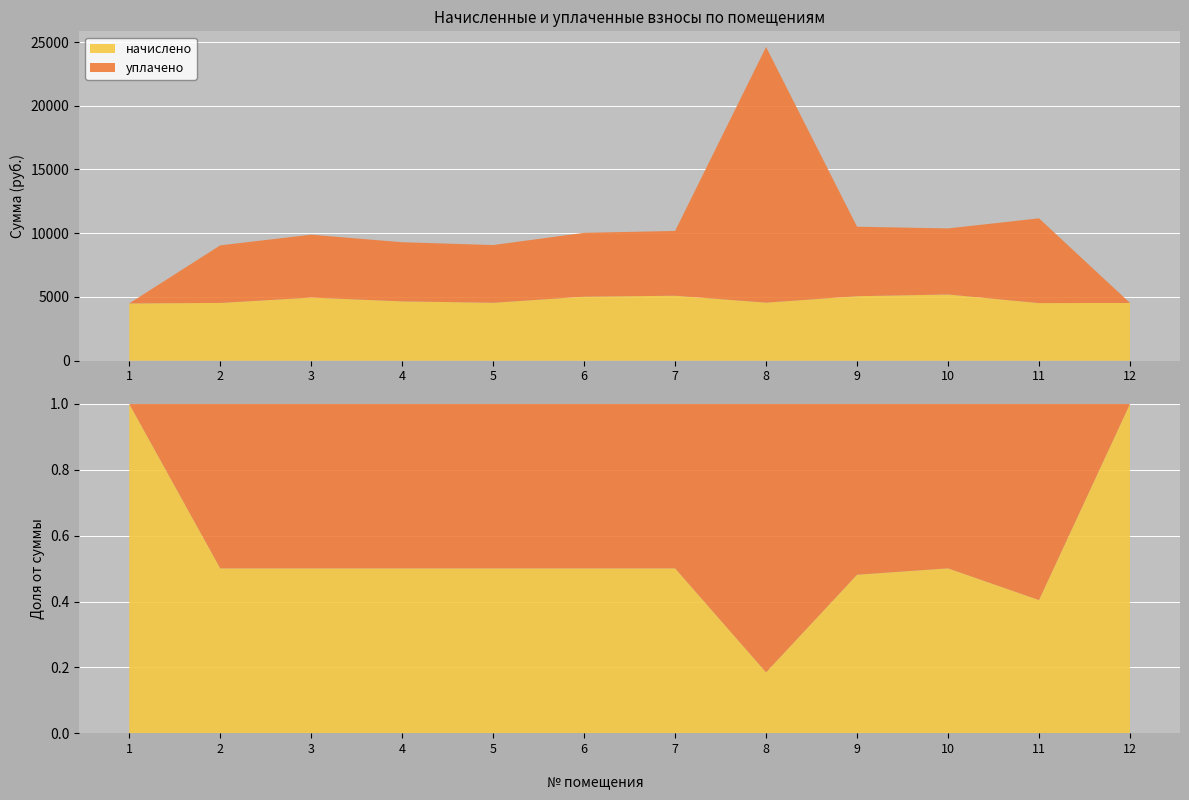

Reading right to left, transcribe all the data shown in this chart.

начислено: 12=4530.8	11=4518.5	10=5195.6	9=5060.3	8=4555.4	7=5097.1	6=5023.3	5=4543.1	4=4654.0	3=4949.4	2=4530.8	1=4493.9
уплачено: 12=0.0	11=6648.9	10=5179.2	9=5449.5	8=20051.0	7=5080.2	6=5007.4	5=4528.7	4=4639.2	3=4933.7	2=4516.5	1=0.0